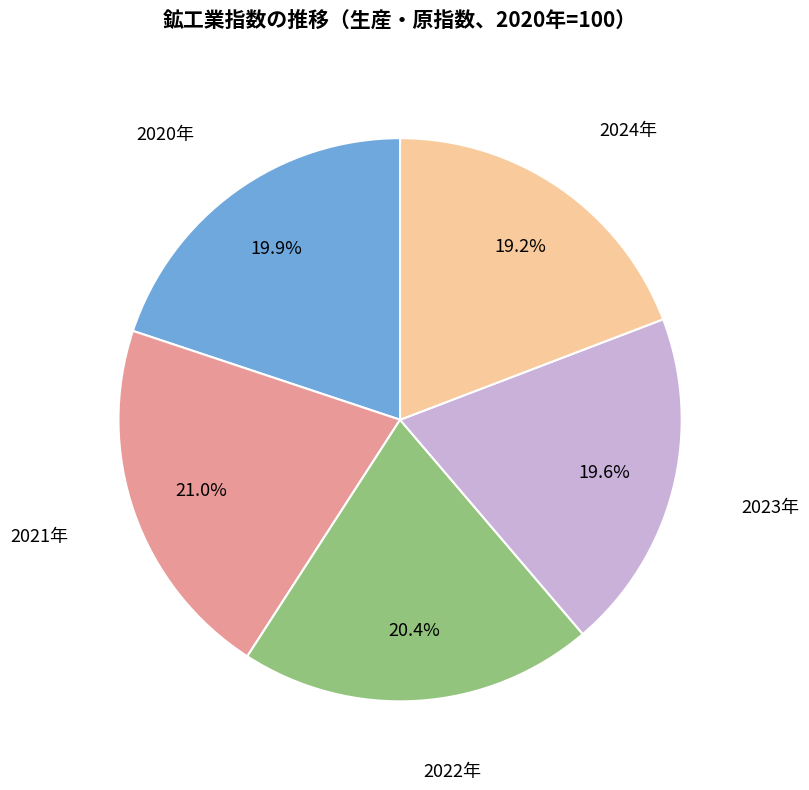

Approximately how many times larger is the value at 2023年 compared to 2021年?

0.9